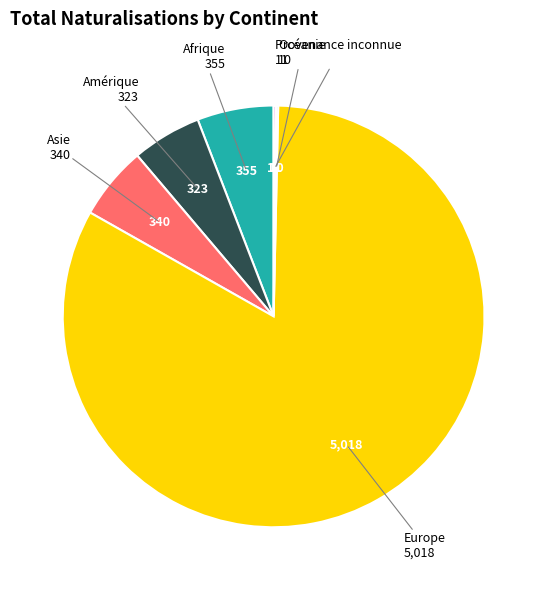

Which slice represents more than half of the pie?

Europe